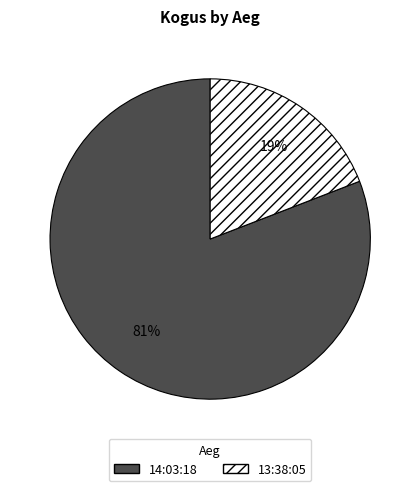

Which has a higher value, 13:38:05 or 14:03:18?

14:03:18